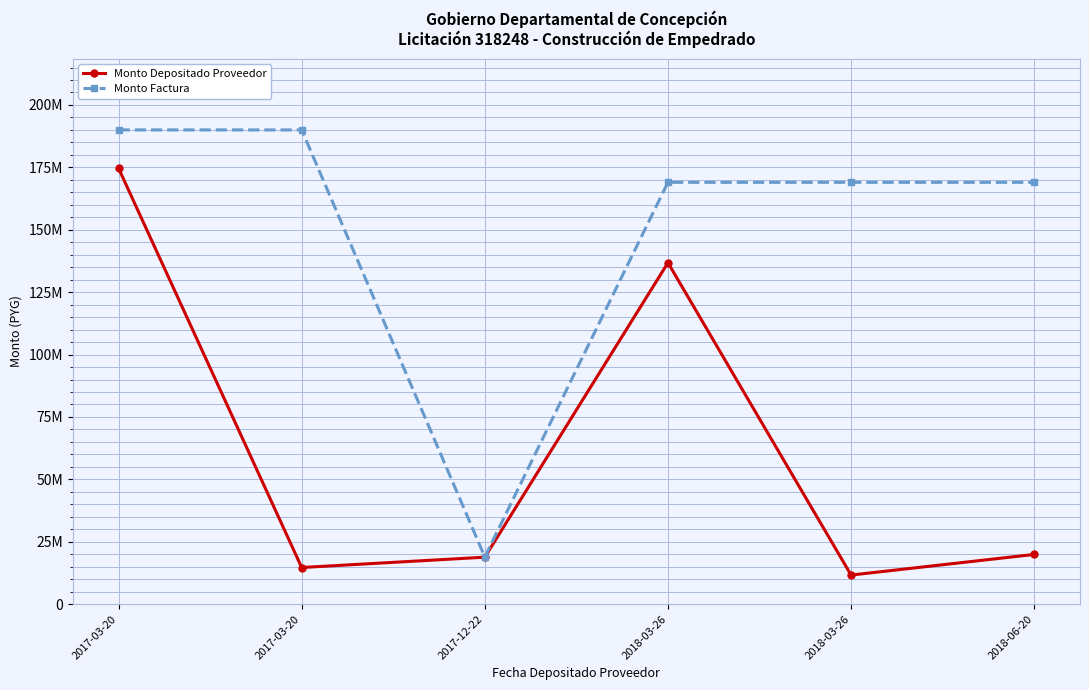

At which category does the chart reach its peak across all series?

2017-03-20